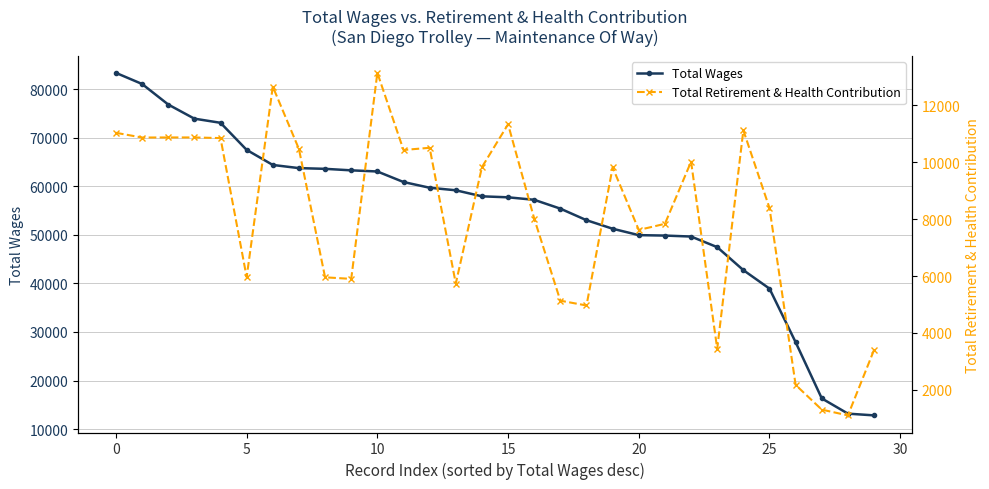

What is the difference between the maximum and minimum values in the Total Wages series?

70514